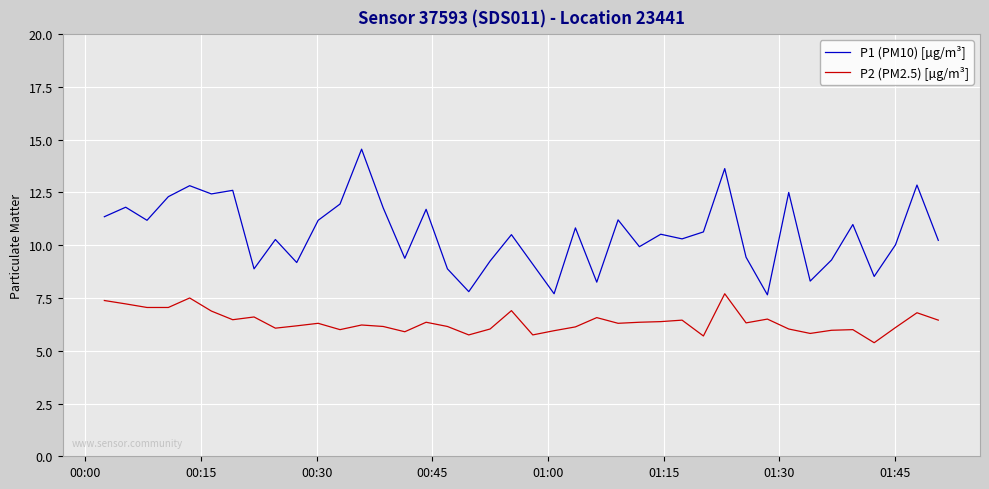

Which series has the largest total across all categories?

P1 (PM10) [µg/m³]